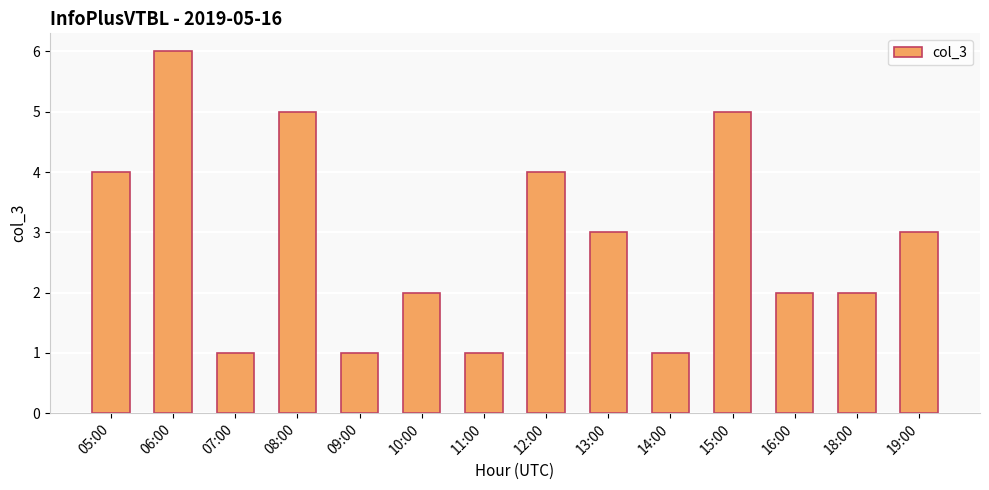

What is the difference between the maximum and second lowest values?

5